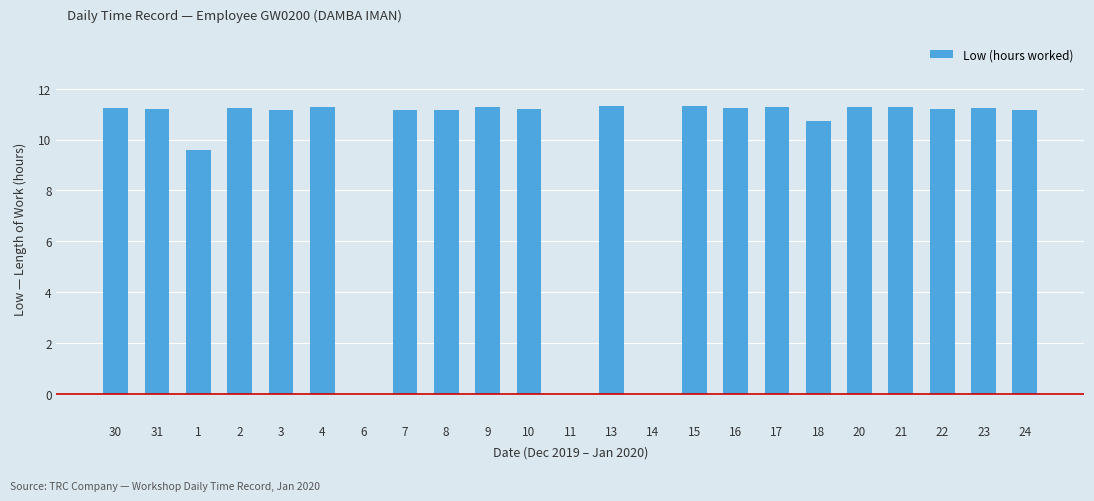

The chart shows a value of 20.0 at 13. True or false?

False